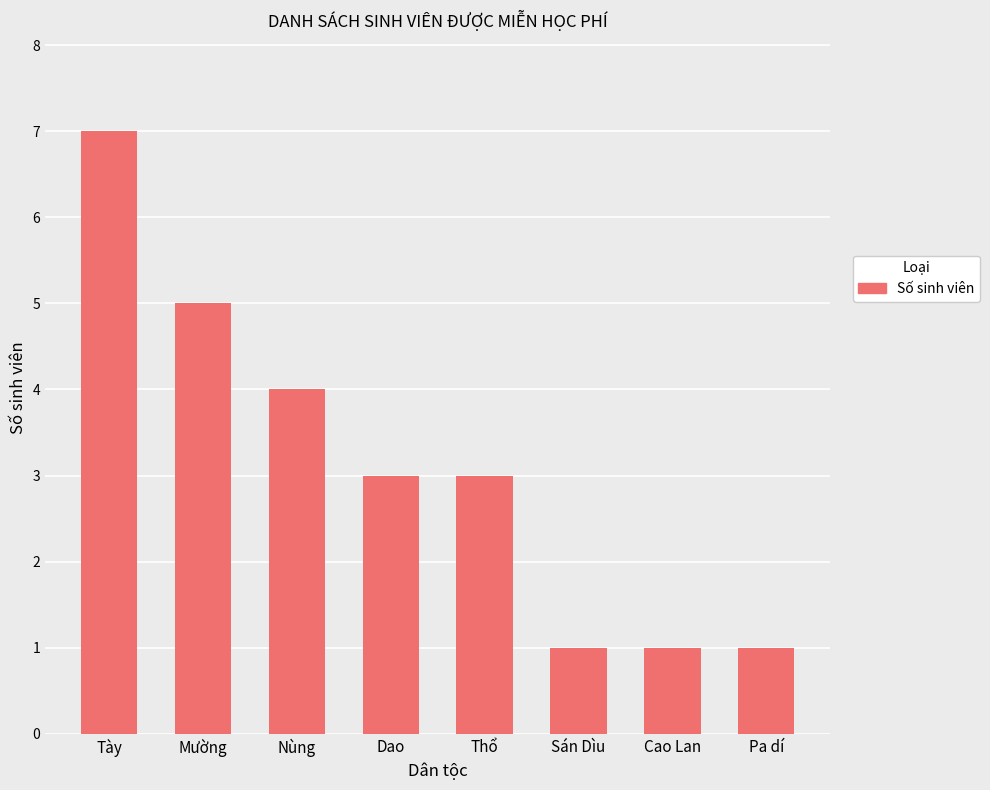

What is the label of the 2nd bar from the left?

Mường